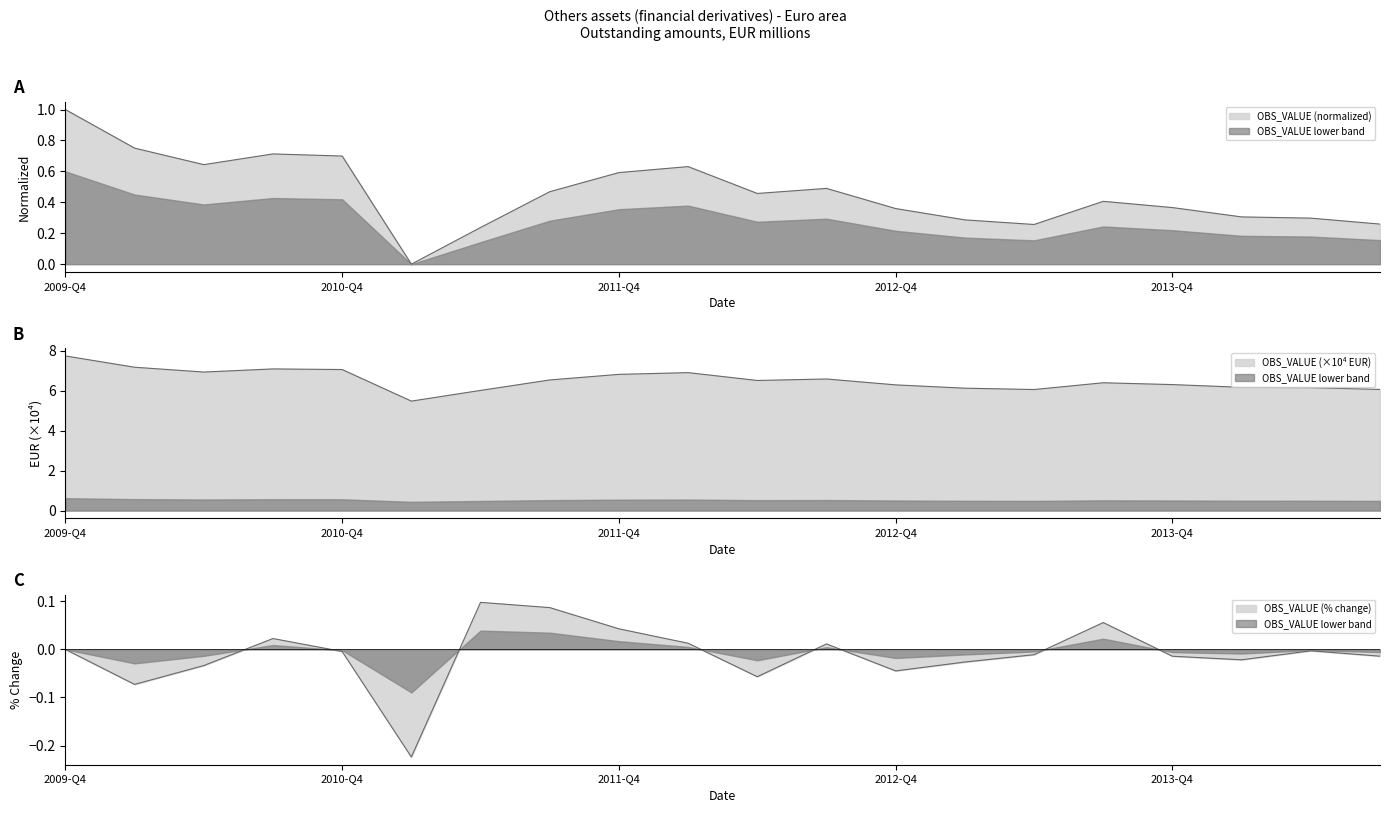

How many values in the OBS_VALUE_scaled series exceed 6?

19